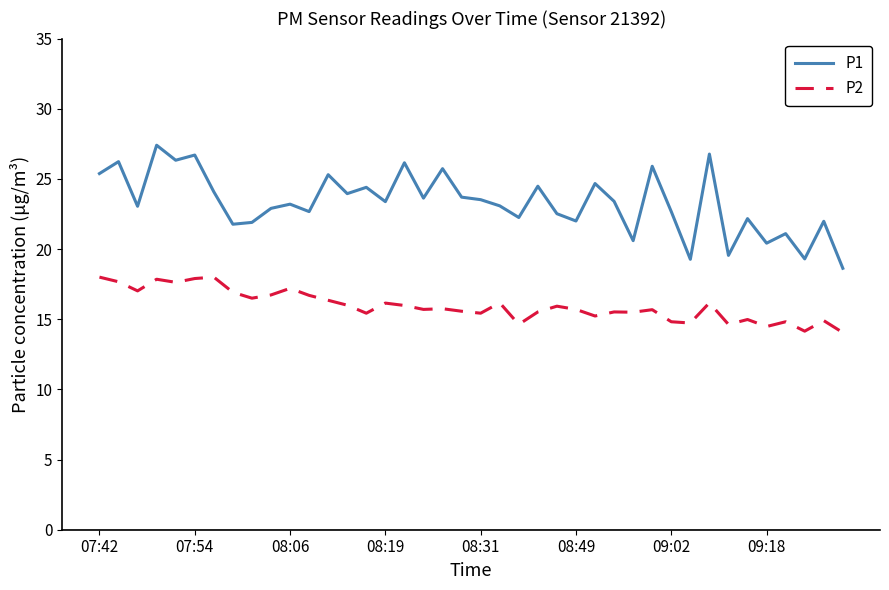

True or false: P1 and P2 intersect in this chart.

False